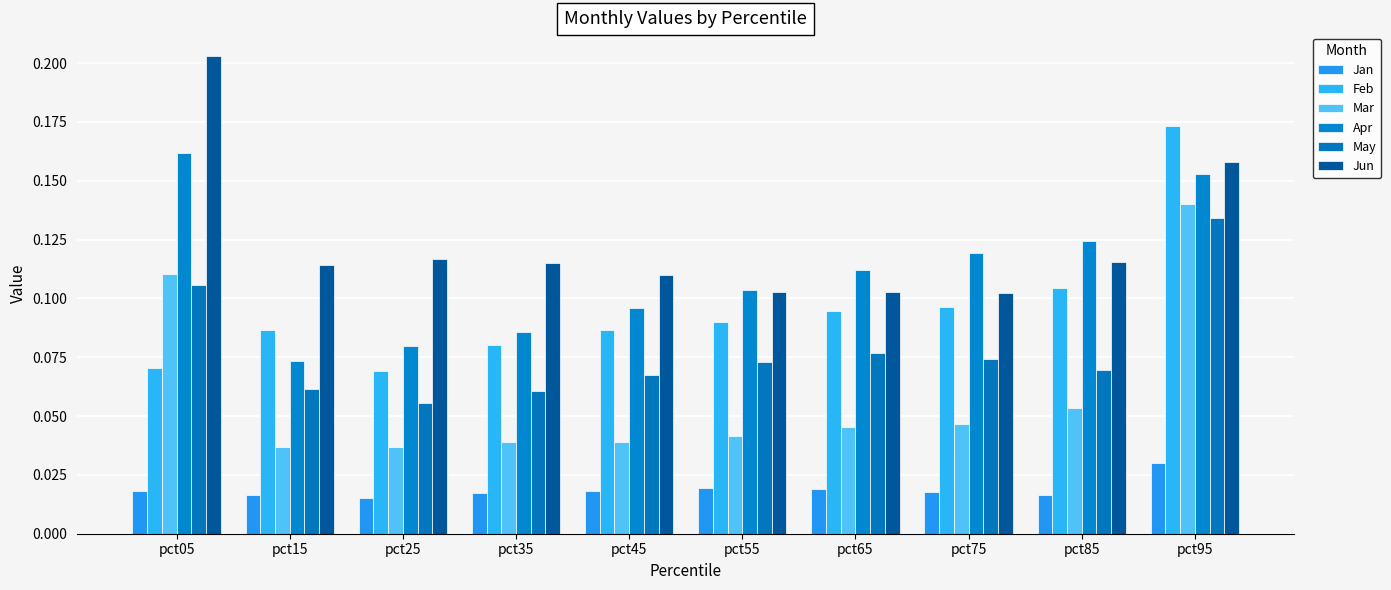

What is the value of the Mar bar at the 10th from the left?

0.1